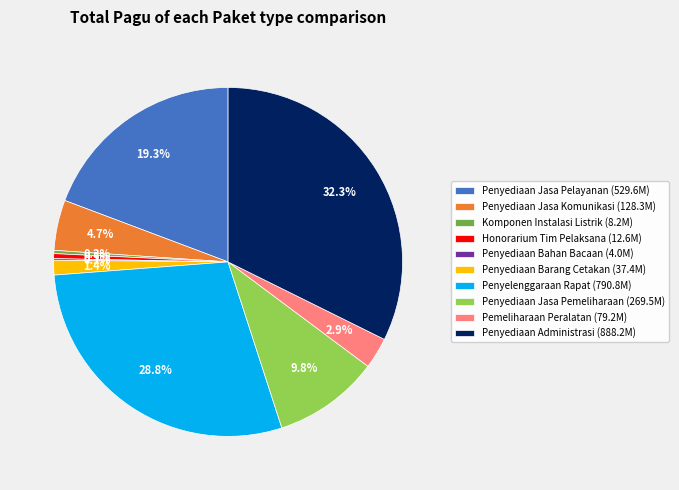

Combined, do Komponen Instalasi Listrik (8.2M) and Penyediaan Jasa Komunikasi (128.3M) account for over 50%?

No